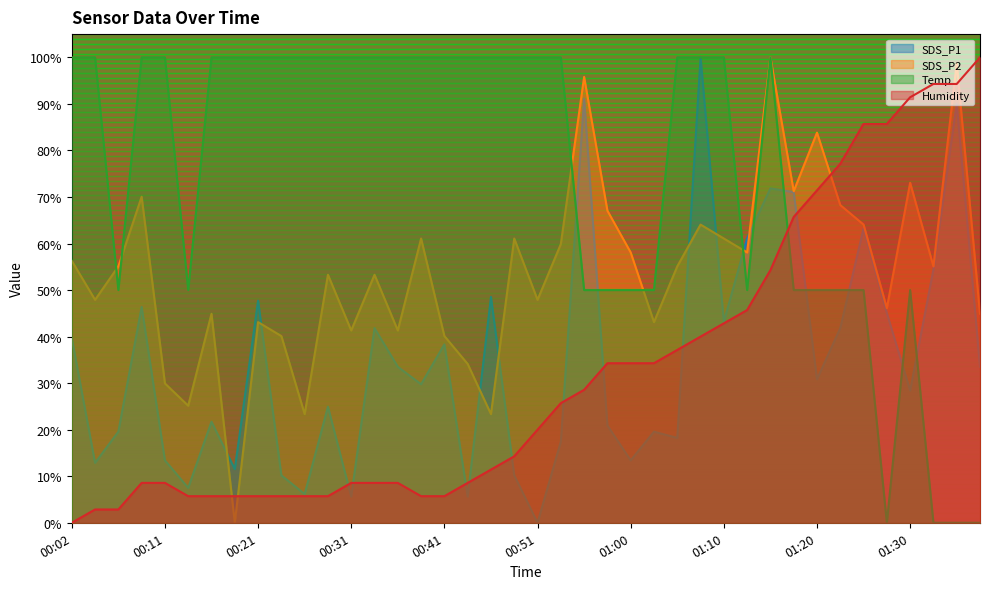

The value of Humidity at 00:02 is 0.0. True or false?

True